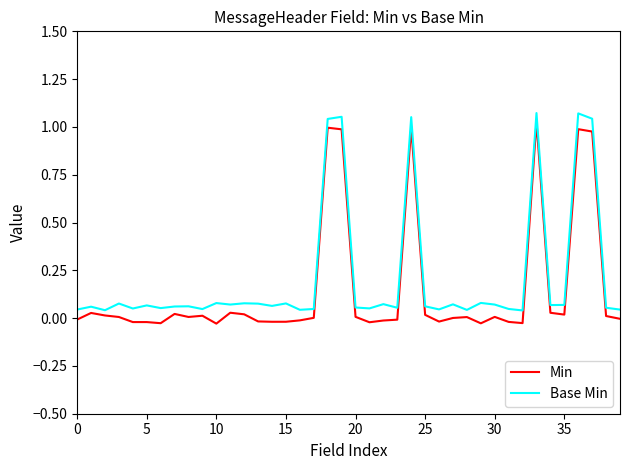

What is the average value of the Base Min series?

0.2